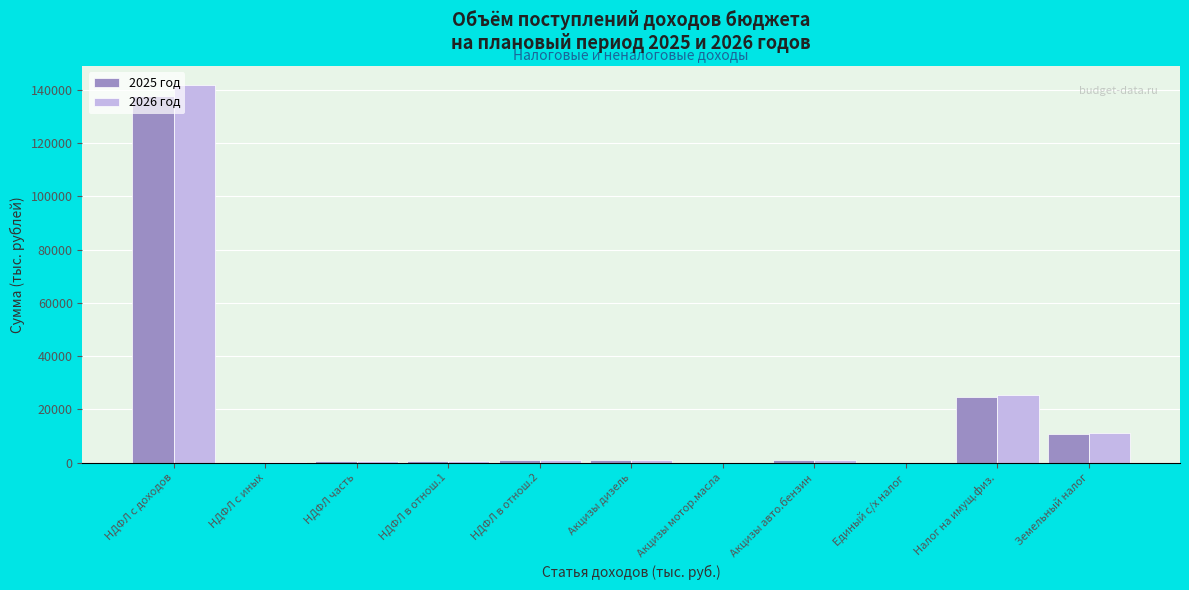

What is the maximum value shown in the chart?

141800